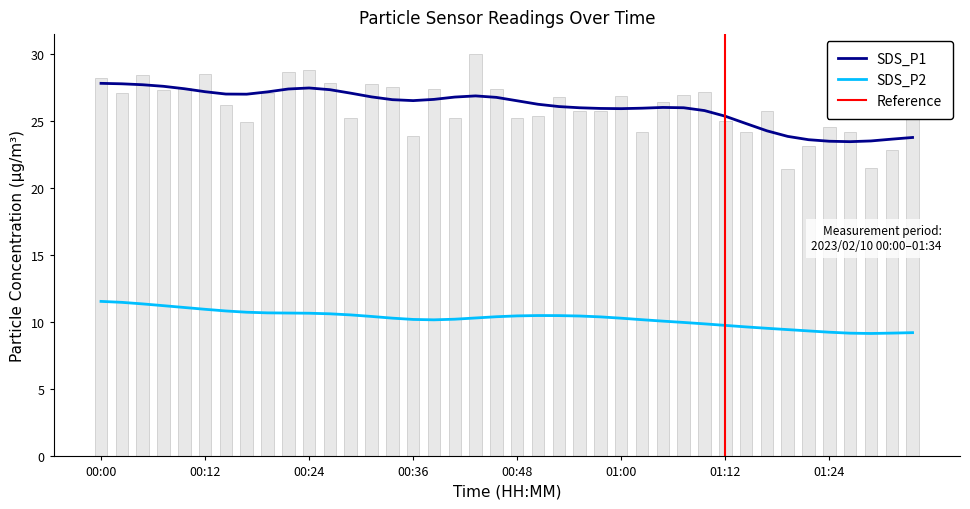

Are the bars horizontal?

No